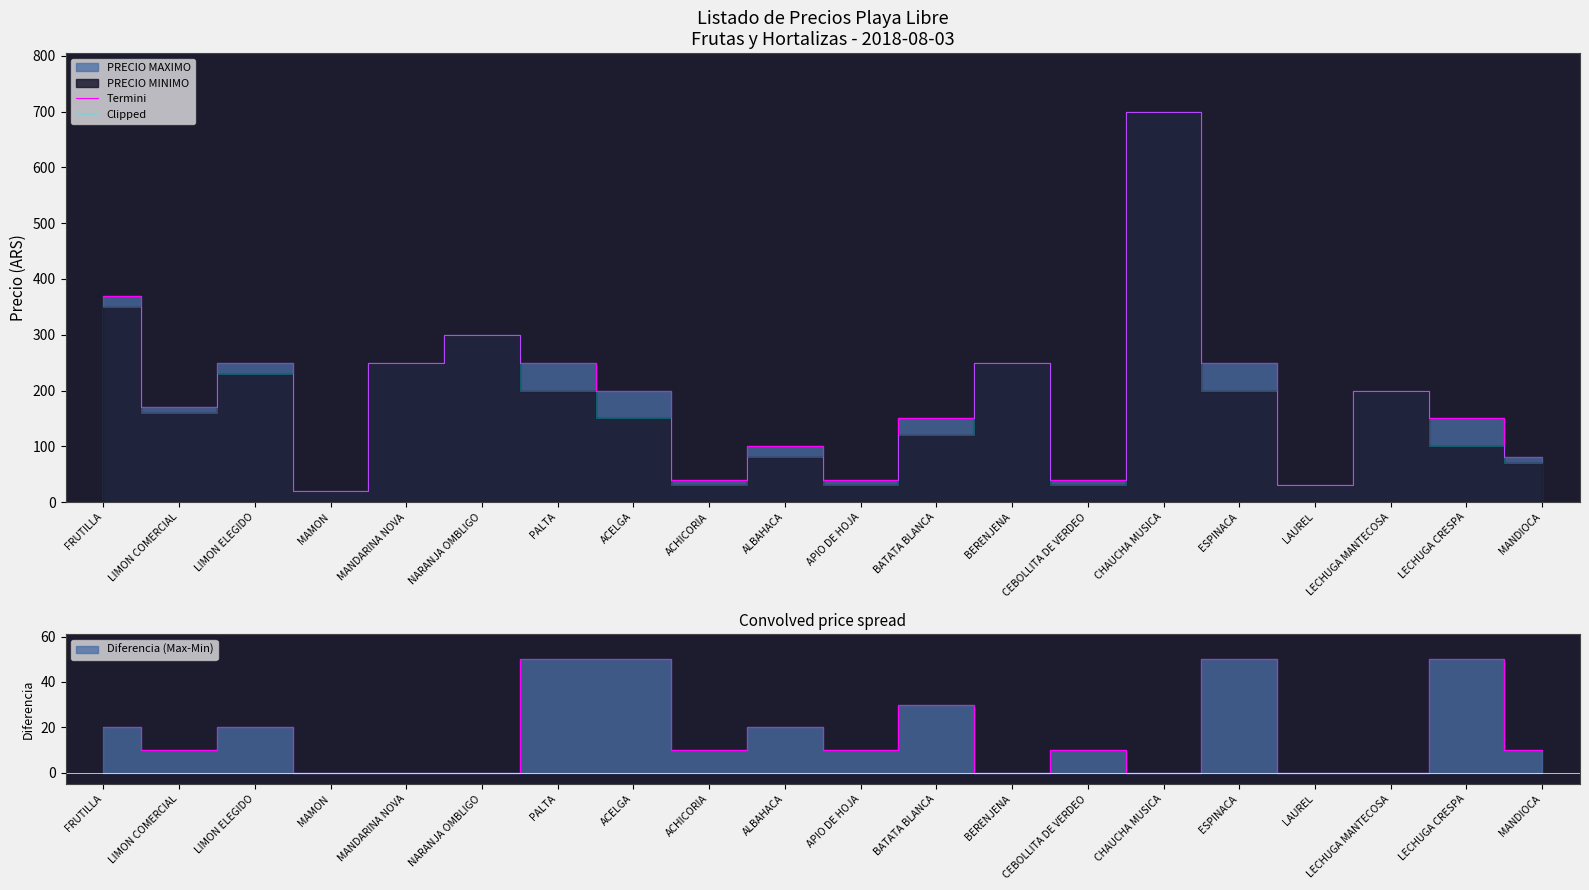

At which category does Termini reach its first local peak?

LIMON ELEGIDO